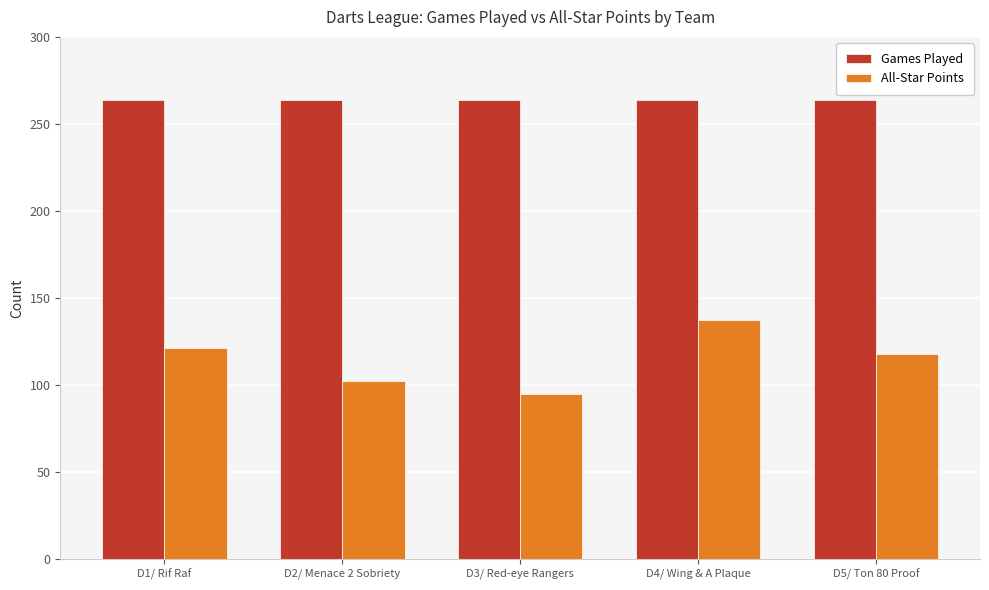

What value does the Games Played series have at D5/ Ton 80 Proof?

264.0